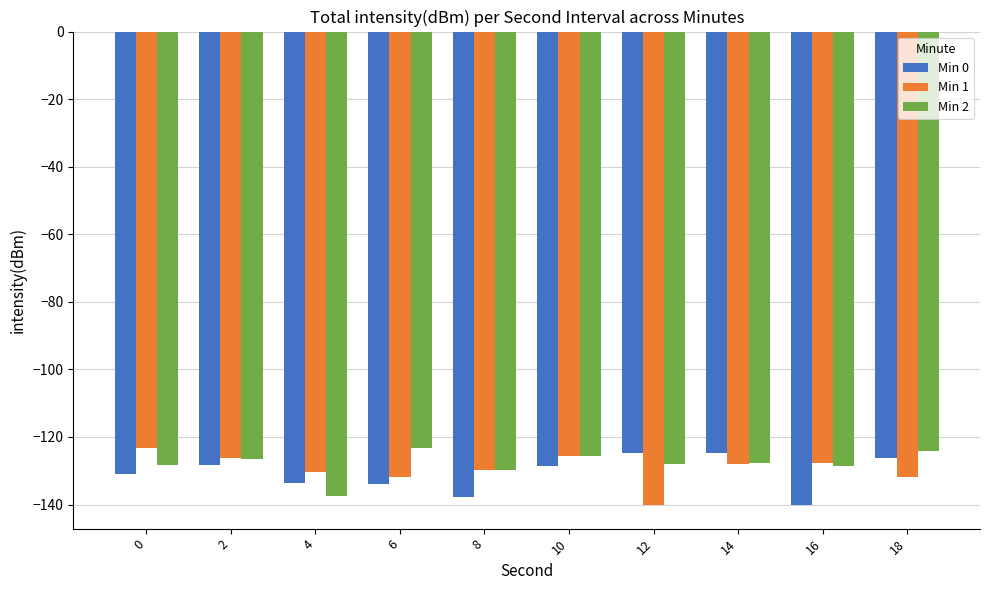

What is the difference between the maximum and minimum values in the Min 1 series?

16.6